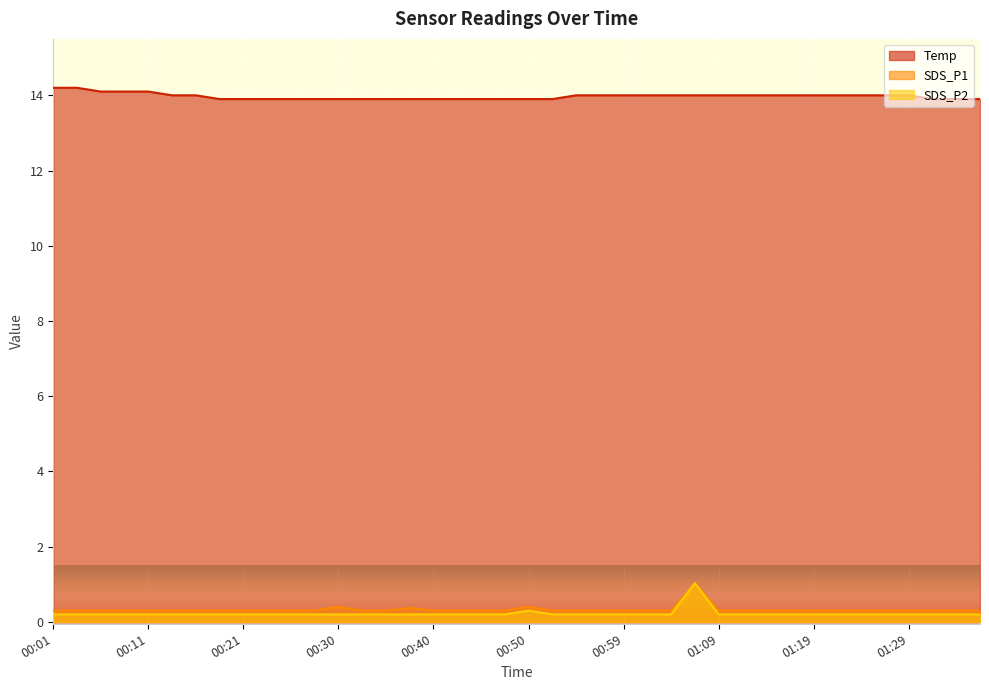

What is the maximum value for SDS_P2?

1.0